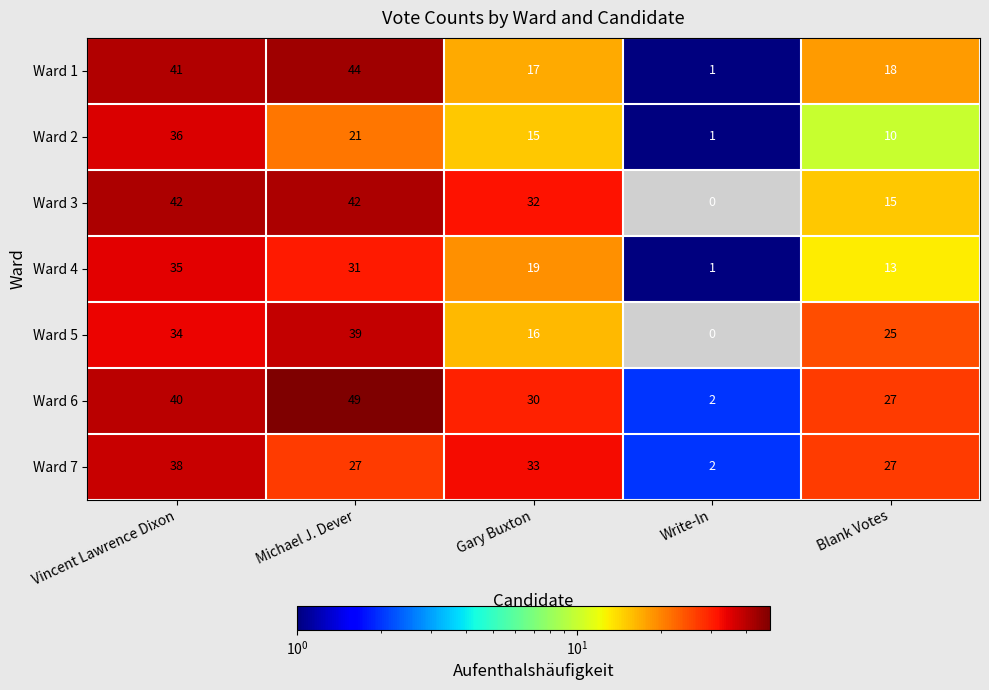

What is the difference between the Ward 5 values at Vincent Lawrence Dixon and Blank Votes?

9